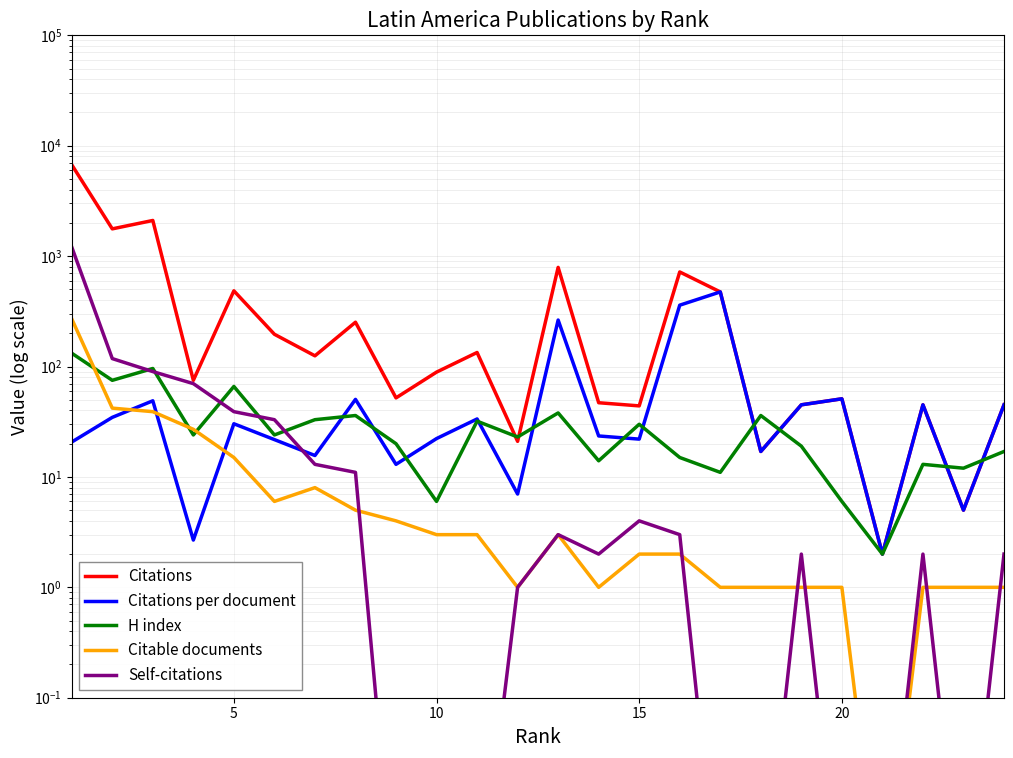

How many times do H index and Citations per document cross each other?

11